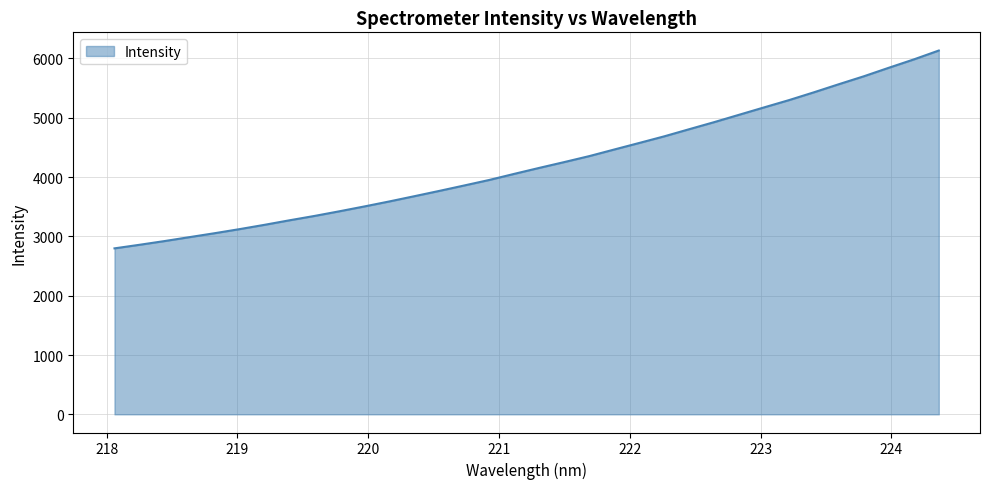

What is the greatest value displayed?

6133.4